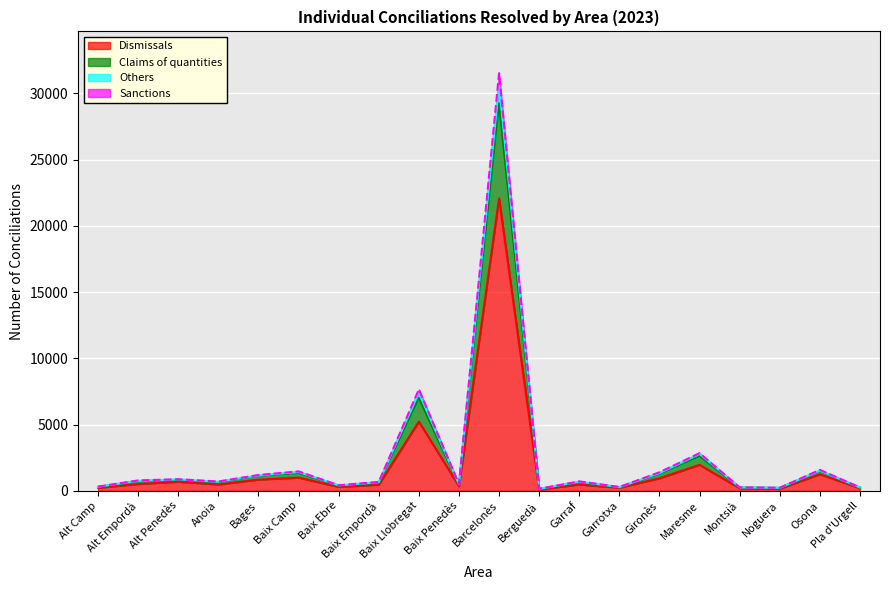

What is the label of the 3rd point from the left?

Alt Penedès